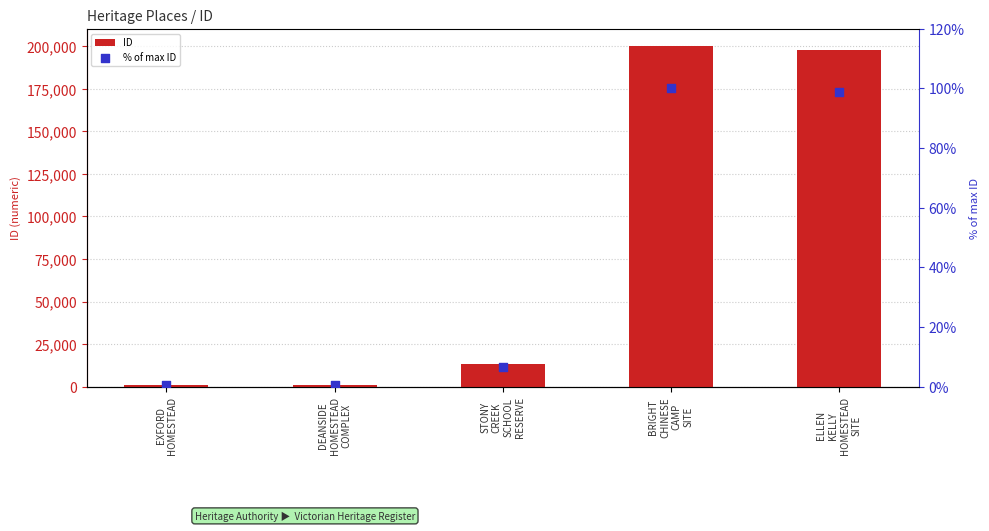

What is the total value across all series at ELLEN
KELLY
HOMESTEAD
SITE?

197744.7